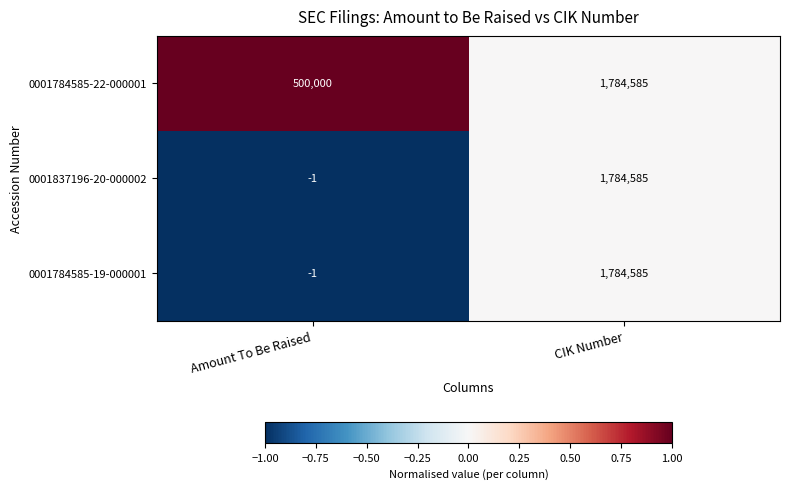

Which series has the largest total across all categories?

0001784585-22-000001